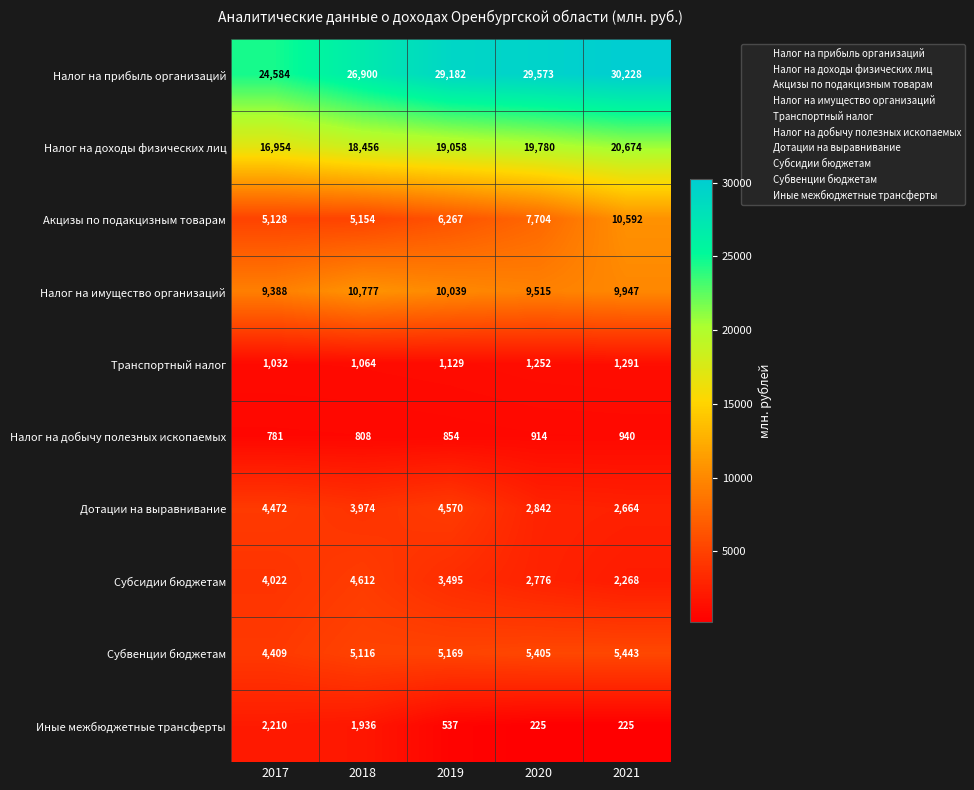

Which series has the largest total across all categories?

Налог на прибыль организаций